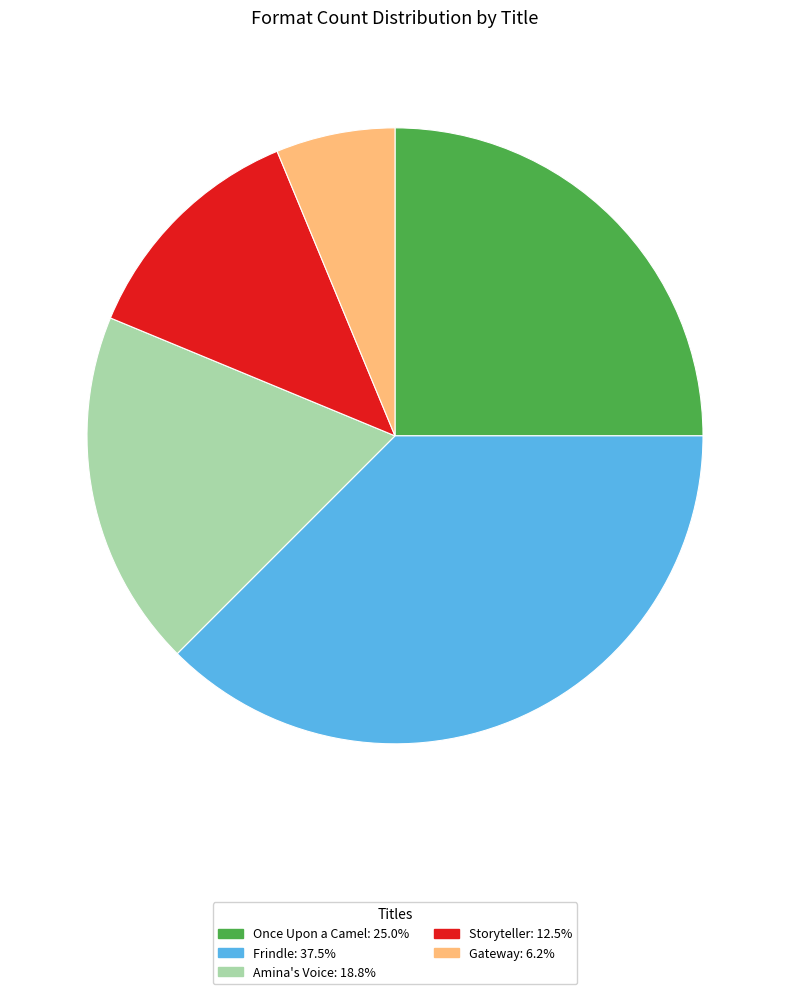

Rank the categories by value from highest to lowest.

Frindle, Once Upon a Camel, Amina's Voice, Storyteller, Gateway